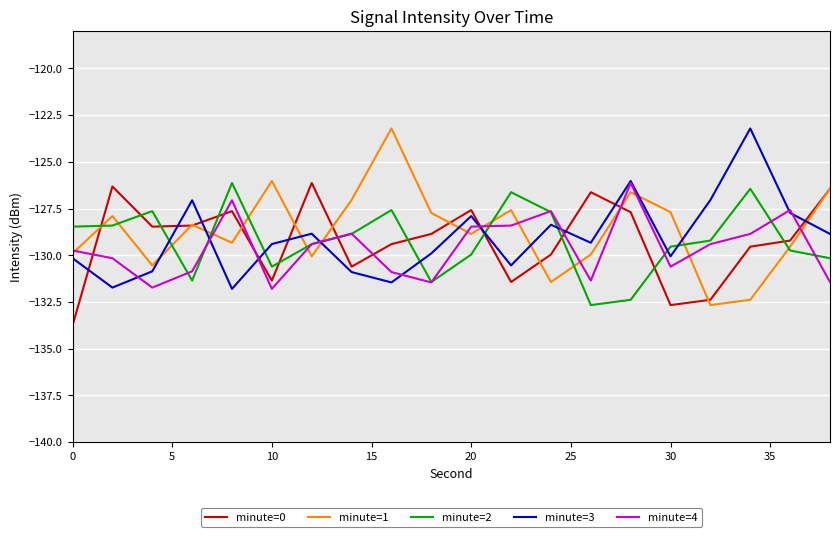

What is the lowest value of the minute=2 series?

-132.7